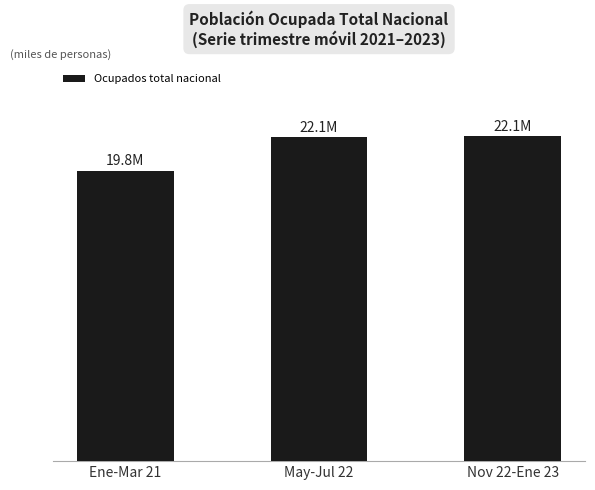

Reading left to right, transcribe all the data shown in this chart.

Ene-Mar 21=19787.2	May-Jul 22=22087.5	Nov 22-Ene 23=22148.7